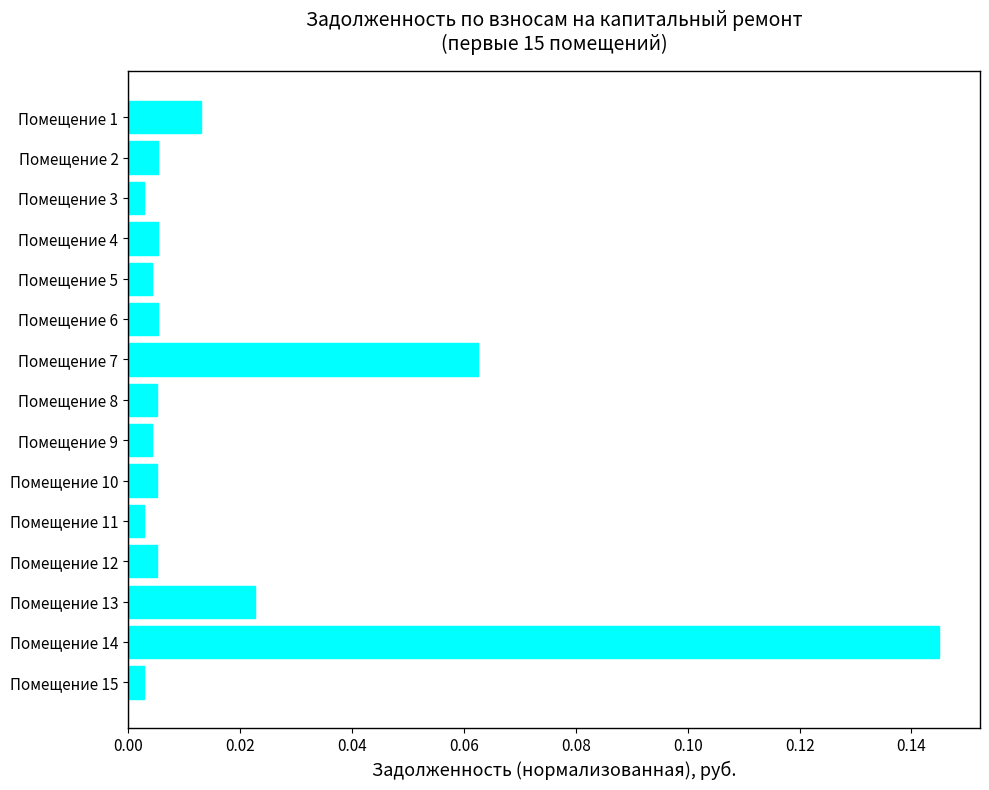

Which category has the highest value across all series?

Помещение 14